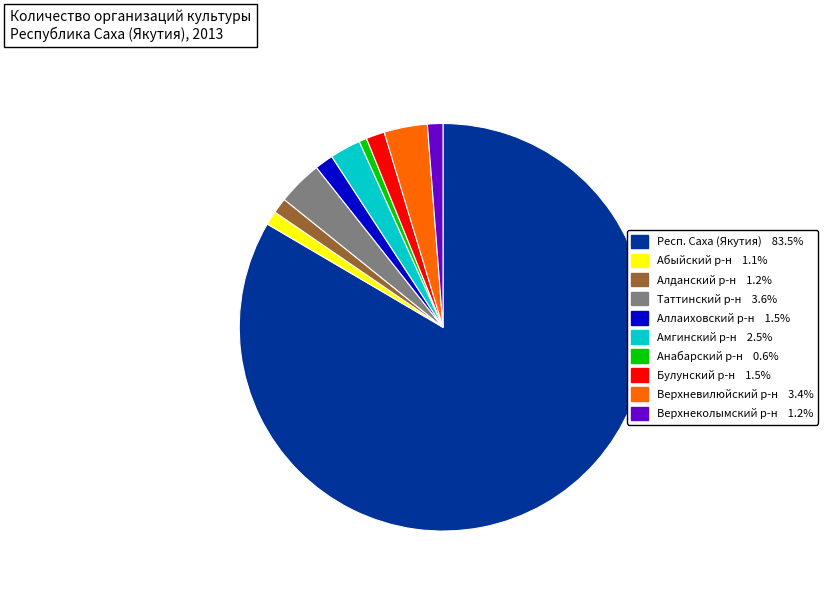

Approximately how many times larger is the value at Алданский р-н 1.2% compared to Анабарский р-н 0.6%?

2.0